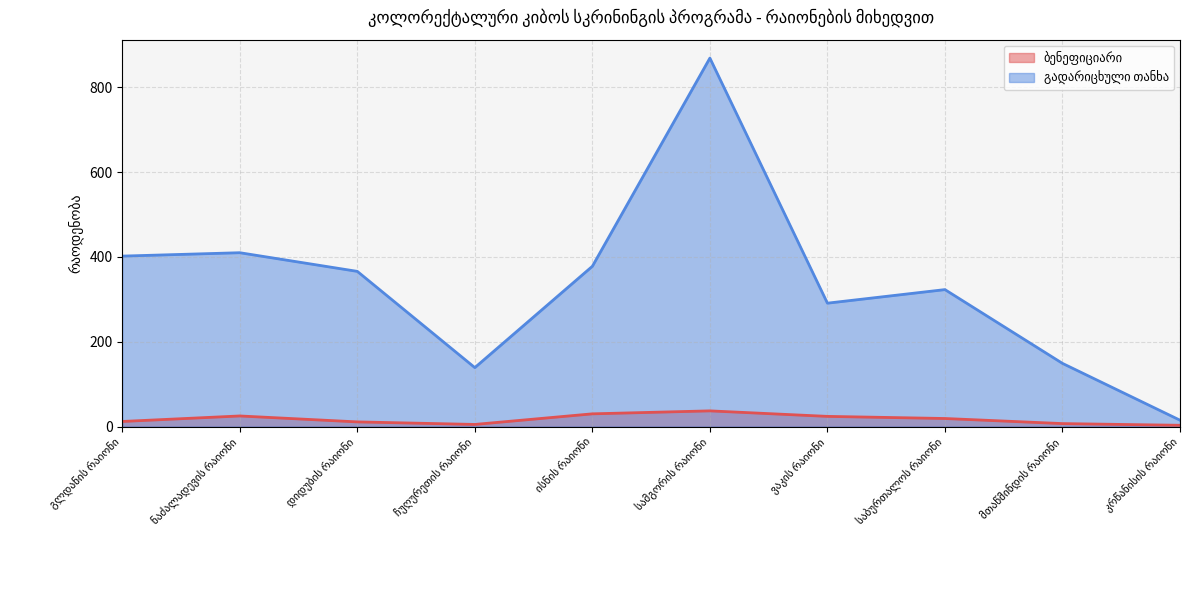

Reading right to left, list all the values displayed in this chart.

ბენეფიციარი: კრწანისის რაიონი=3	მთაწმინდის რაიონი=7	საბურთალოს რაიონი=19	ვაკის რაიონი=24	სამგორის რაიონი=37	ისნის რაიონი=30	ჩუღურეთის რაიონი=5	დიდუბის რაიონი=11	ნაძალადევის რაიონი=25	გლდანის რაიონი=12
გადარიცხული თანხა: კრწანისის რაიონი=15	მთაწმინდის რაიონი=149	საბურთალოს რაიონი=323	ვაკის რაიონი=291	სამგორის რაიონი=869	ისნის რაიონი=378	ჩუღურეთის რაიონი=139	დიდუბის რაიონი=366	ნაძალადევის რაიონი=410	გლდანის რაიონი=402